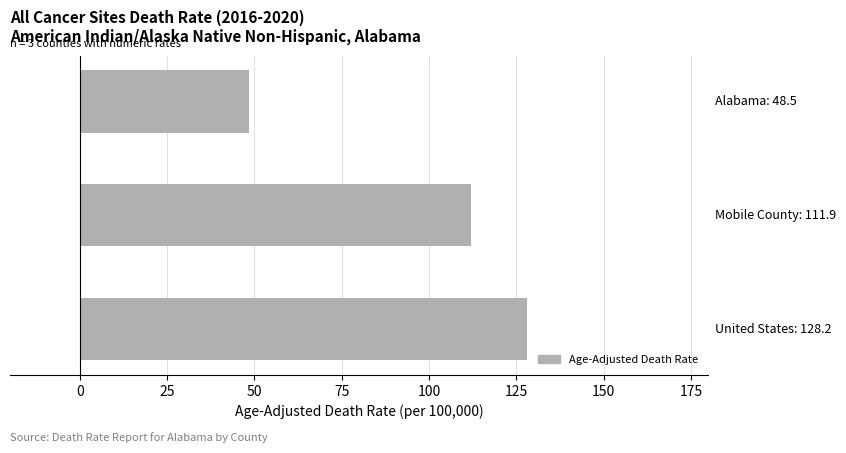

What is the sum of all values?

288.6